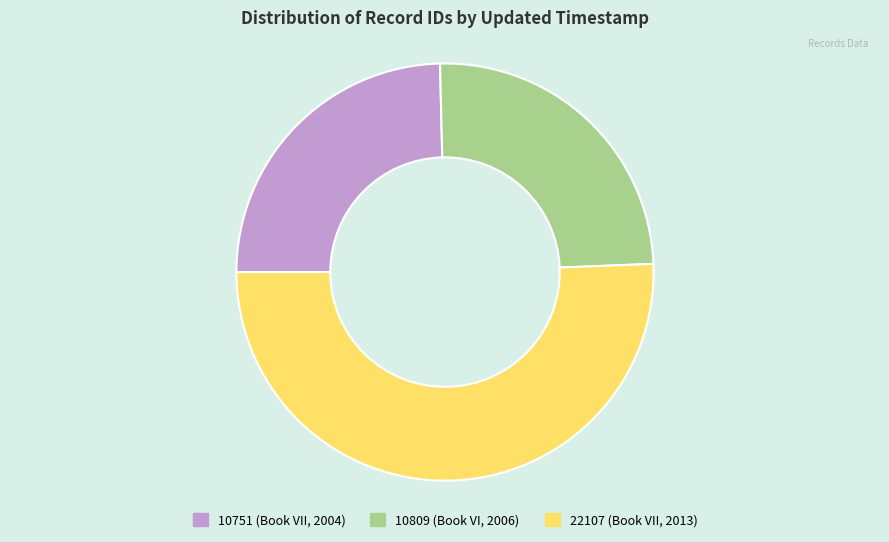

Which category has the biggest portion of the pie?

22107 (Book VII, 2013)